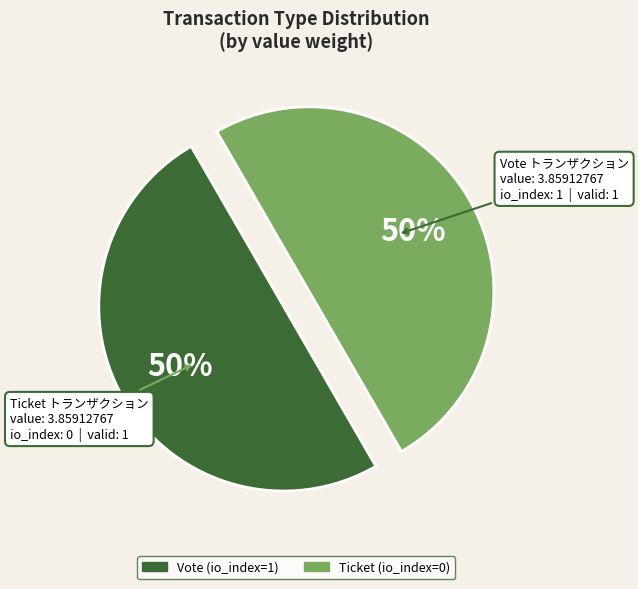

Do Ticket (io_index=0) and Vote (io_index=1) together represent more than half of the pie?

Yes